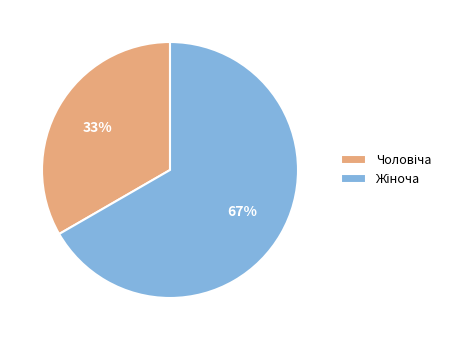

Is there a majority slice in this chart?

Yes